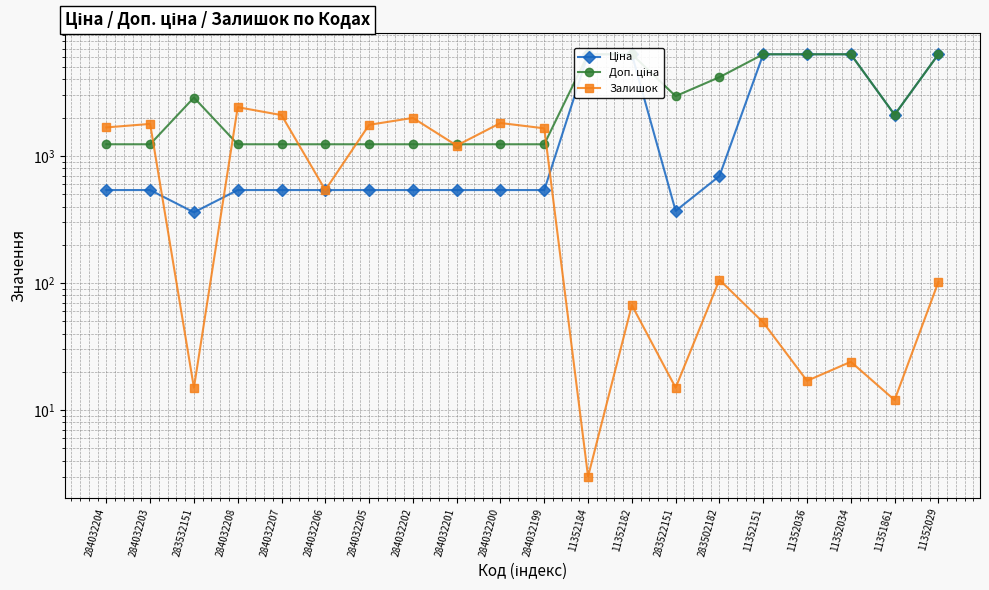

At which label is Залишок closest to 1211?

284032201